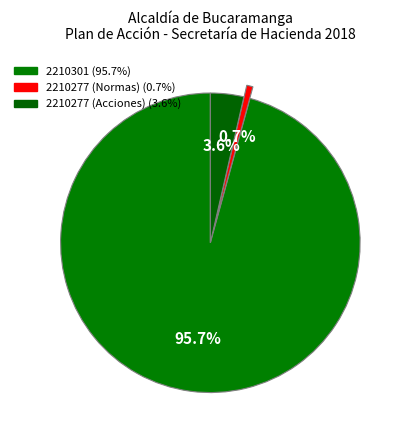

How many segments does this pie chart have?

3